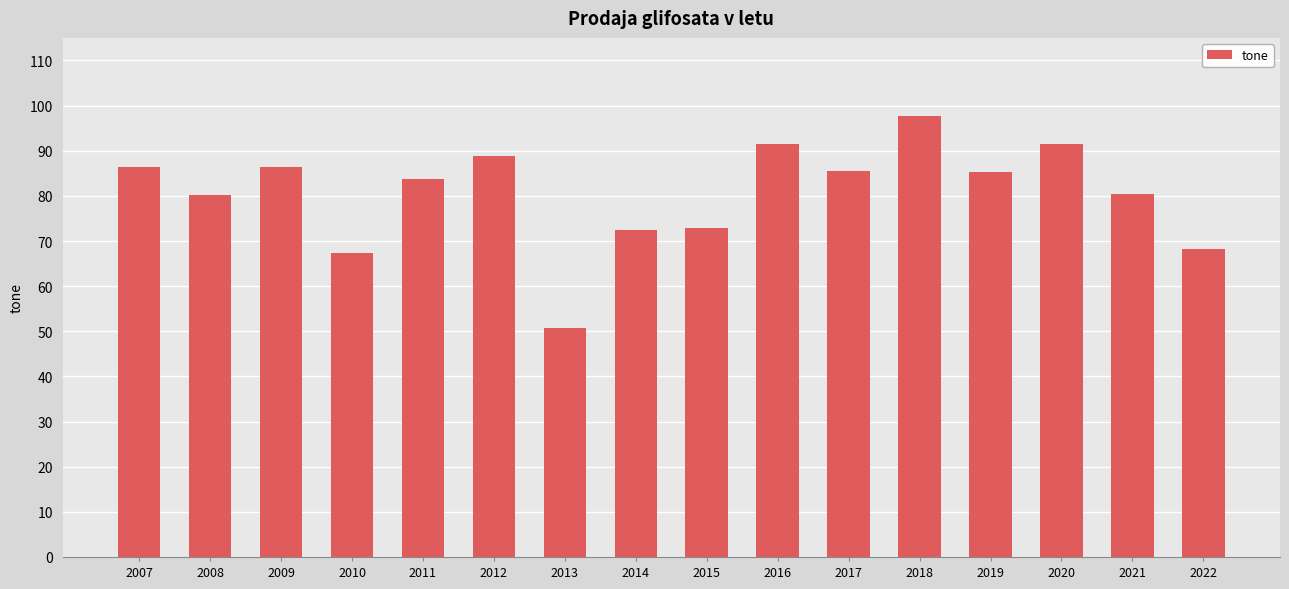

What is the value of the 7th bar from the left?

50.8